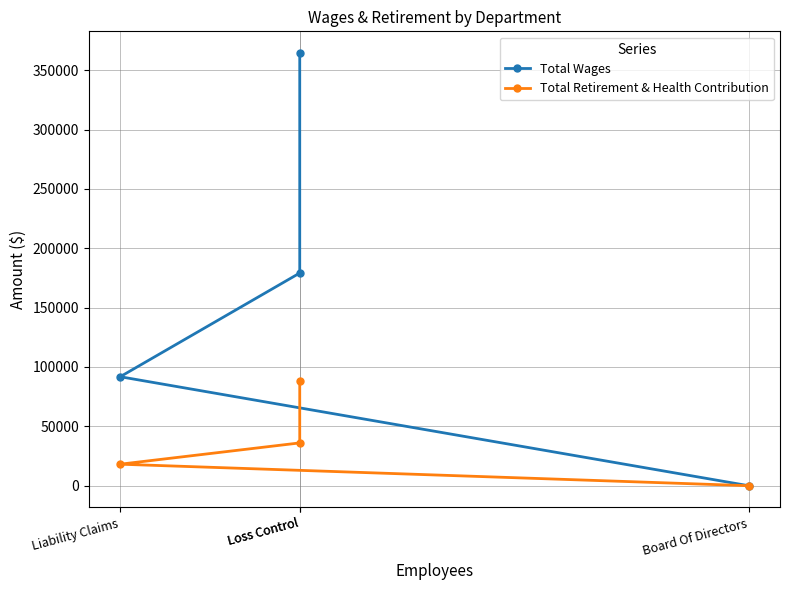

List the series in order of their overall mean, highest first.

Total Wages, Total Retirement & Health Contribution